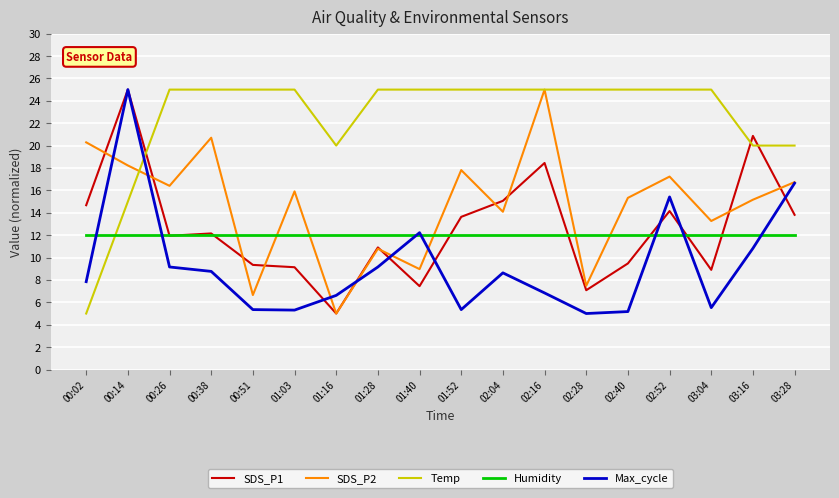

What is the total value across all series at 00:51?

58.3